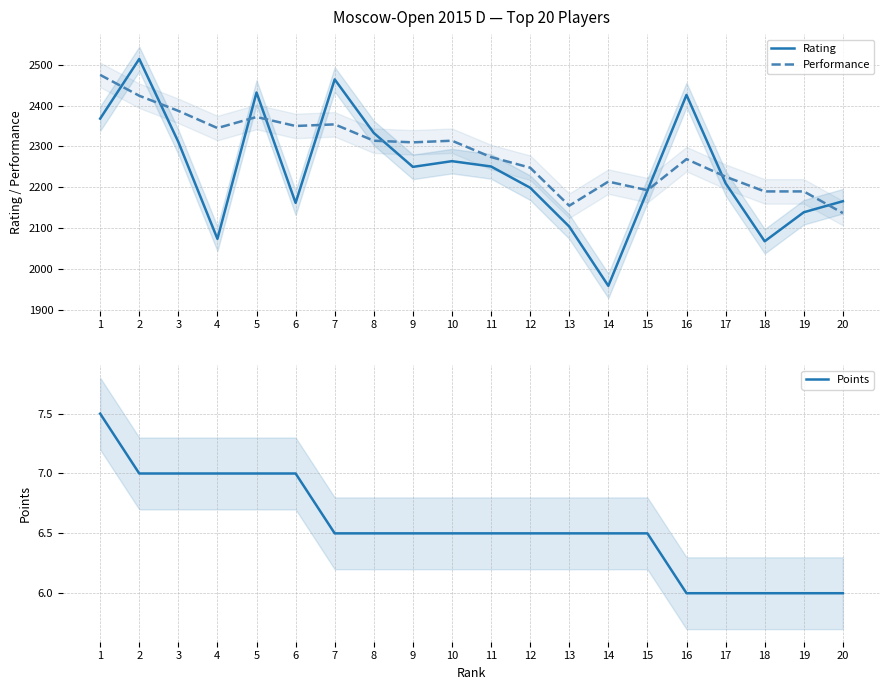

What is the value of the Performance point at the 11th from the left?

2274.0